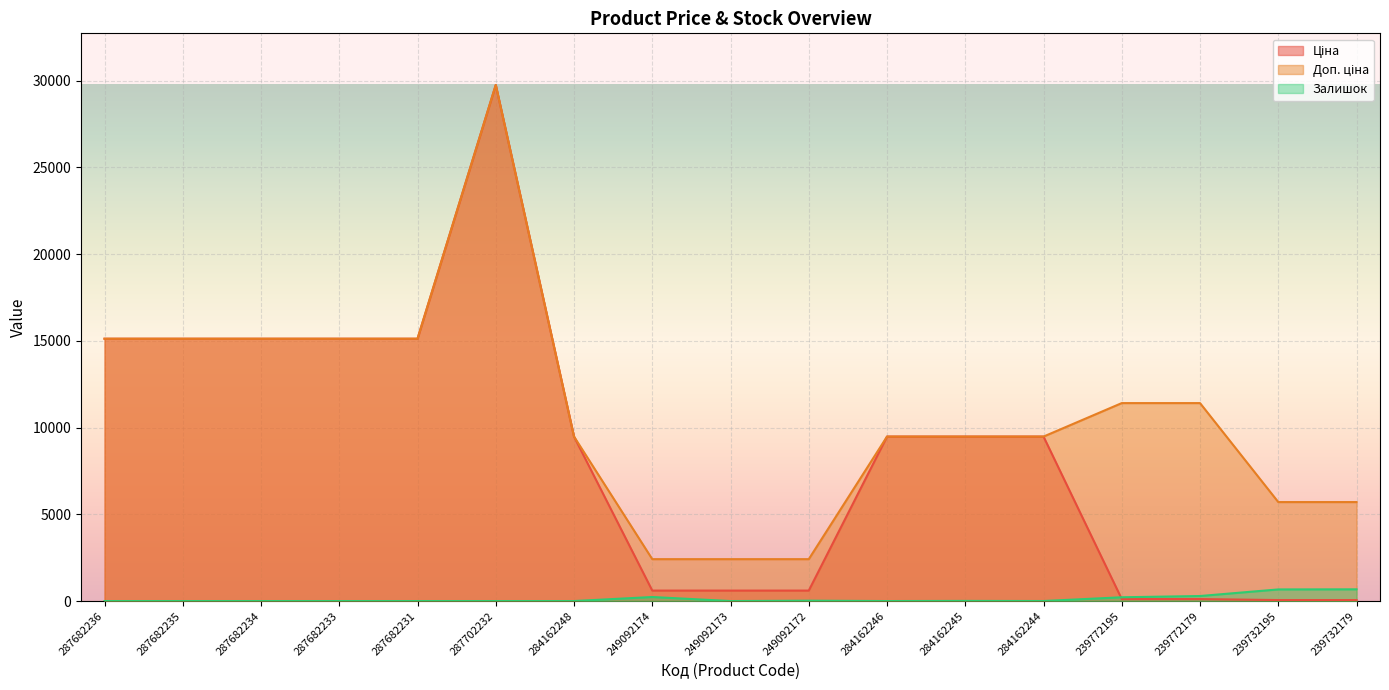

True or false: Ціна and Залишок cross at least once.

True